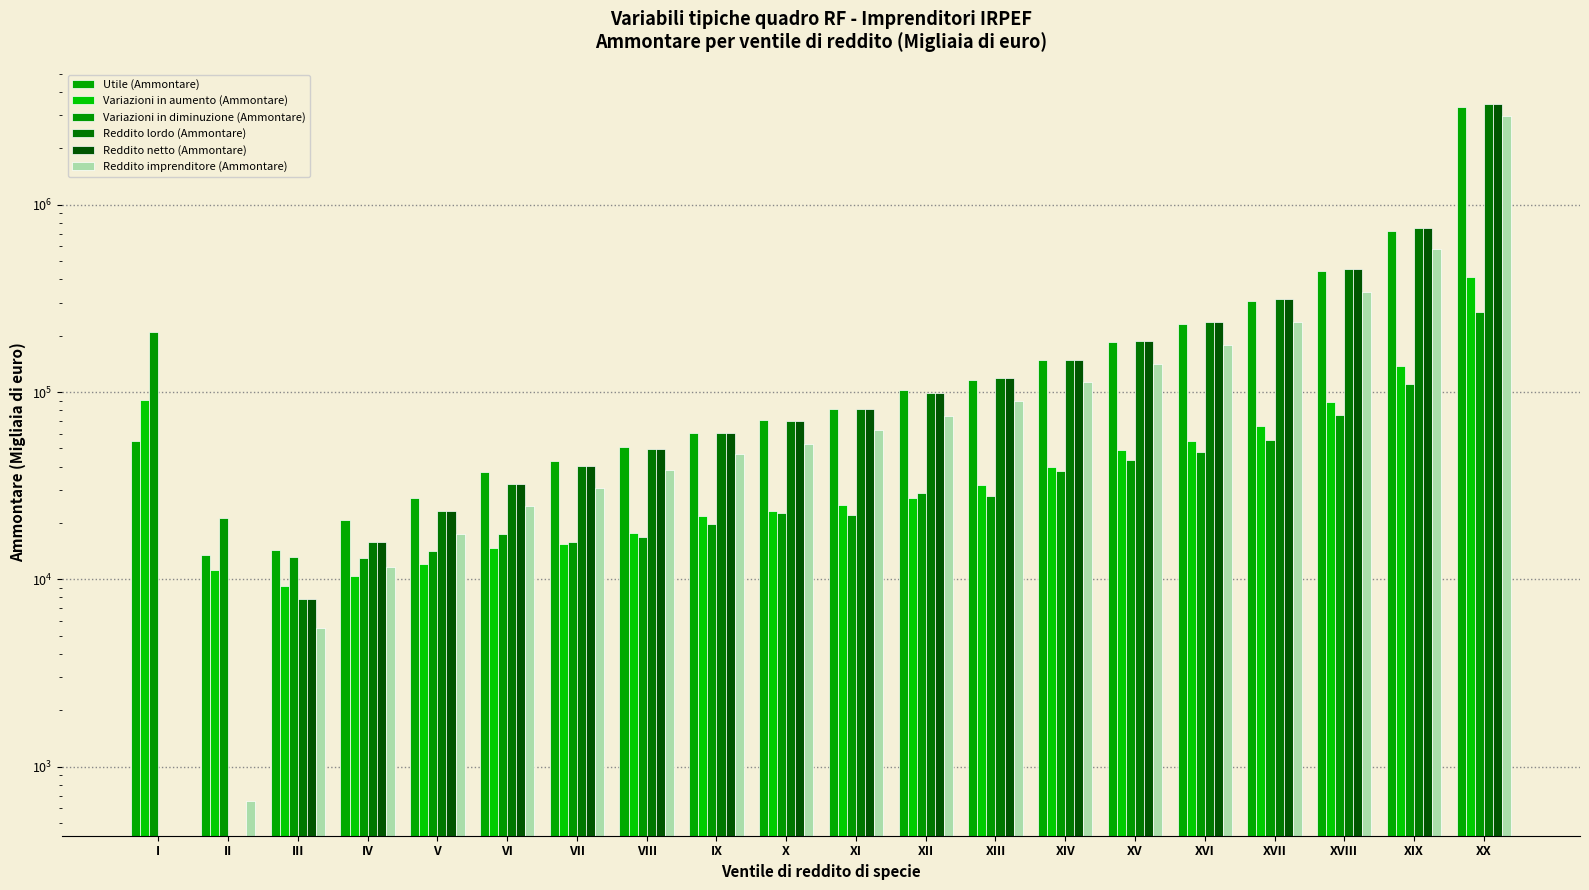

Reading left to right, list all the values displayed in this chart.

Utile (Ammontare): I=54511	II=13410	III=14337	IV=20739	V=27230	VI=37436	VII=42704	VIII=50915	IX=60771	X=70719	XI=80938	XII=102184	XIII=116293	XIV=148740	XV=184515	XVI=231059	XVII=307131	XVIII=443868	XIX=727925	XX=3320959
Variazioni in aumento (Ammontare): I=90958	II=11265	III=9187	IV=10397	V=12056	VI=14761	VII=15500	VIII=17748	IX=21871	X=23216	XI=24803	XII=27236	XIII=31703	XIV=40037	XV=48903	XVI=54751	XVII=65910	XVIII=88257	XIX=137300	XX=413726
Variazioni in diminuzione (Ammontare): I=208262	II=21371	III=13171	IV=13010	V=14113	VI=17394	VII=15840	VIII=16884	IX=19648	X=22521	XI=21980	XII=28841	XIII=27723	XIV=37661	XV=43509	XVI=48078	XVII=55807	XVIII=75114	XIX=109811	XX=268617
Reddito lordo (Ammontare): I=0	II=0	III=7829	IV=15790	V=23087	VI=32252	VII=40278	VIII=49749	IX=60497	X=69645	XI=81501	XII=98288	XIII=118171	XIV=149143	XV=187439	XVI=235409	XVII=315403	XVIII=454915	XIX=752274	XX=3461948
Reddito netto (Ammontare): I=0	II=0	III=7829	IV=15789	V=23086	VI=32251	VII=40277	VIII=49748	IX=60497	X=69644	XI=81499	XII=98269	XIII=118169	XIV=149137	XV=187432	XVI=235394	XVII=315354	XVIII=454875	XIX=751243	XX=3461461
Reddito imprenditore (Ammontare): I=0	II=656	III=5485	IV=11678	V=17372	VI=24565	VII=30730	VIII=38447	IX=46638	X=52673	XI=62406	XII=74668	XIII=89892	XIV=113435	XV=141104	XVI=178441	XVII=237085	XVIII=344364	XIX=581261	XX=2976656